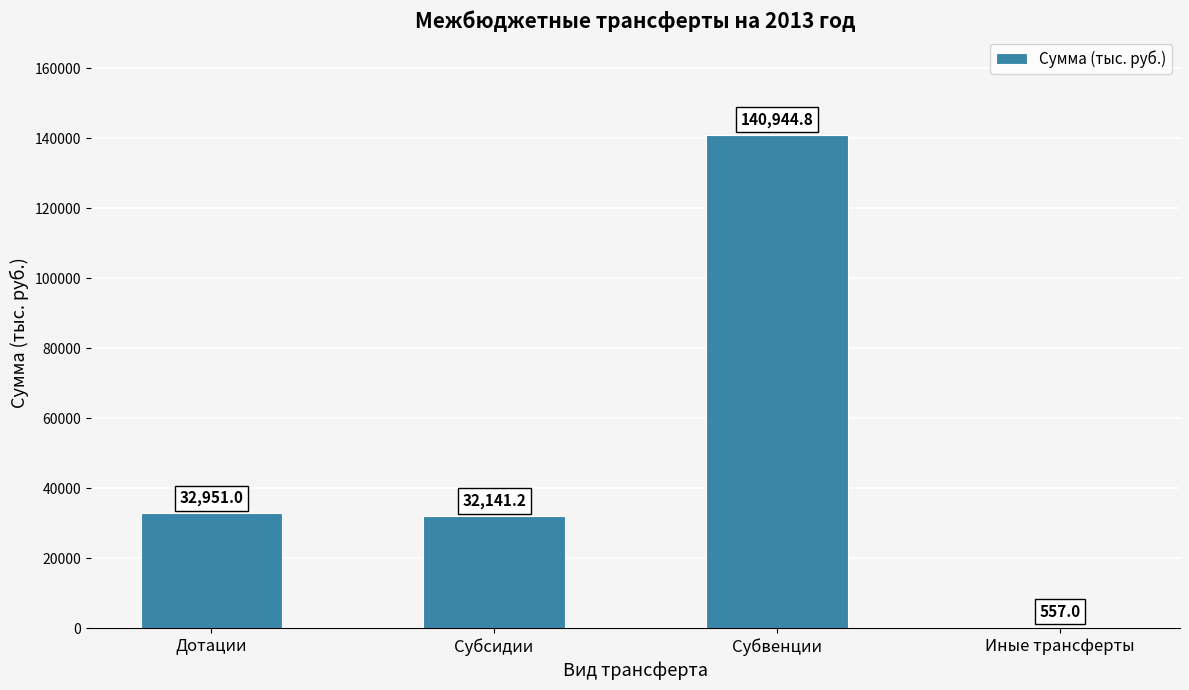

Where is the data nearest to the value 70750?

Дотации